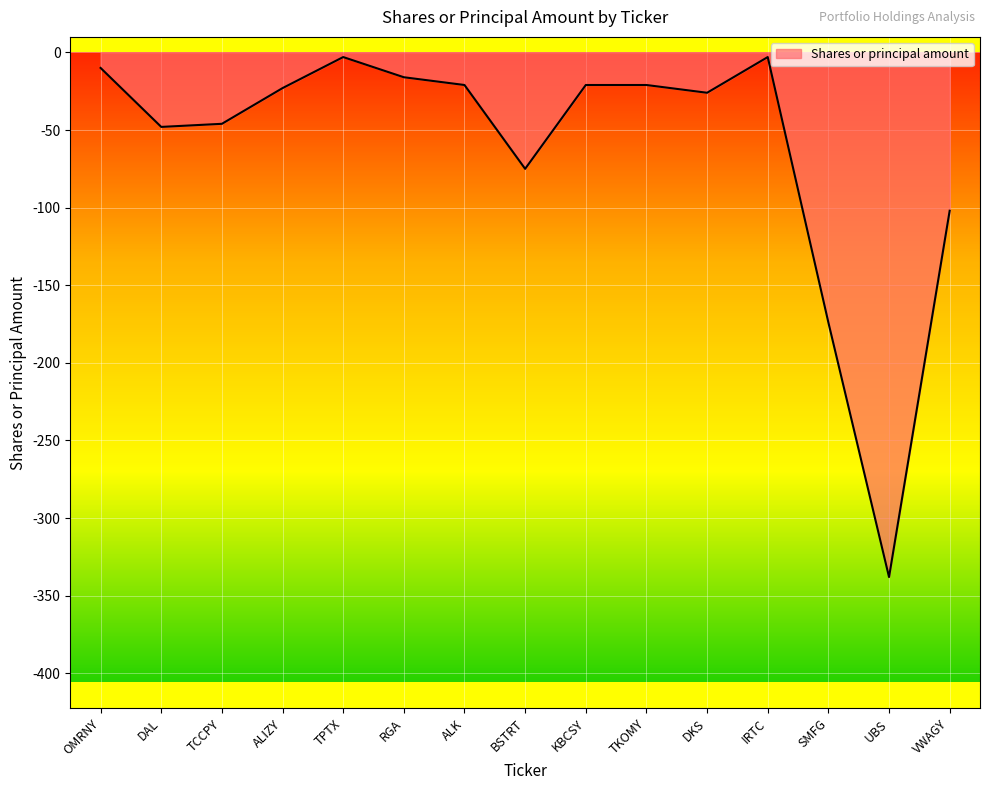

What position from the left is SMFG?

13